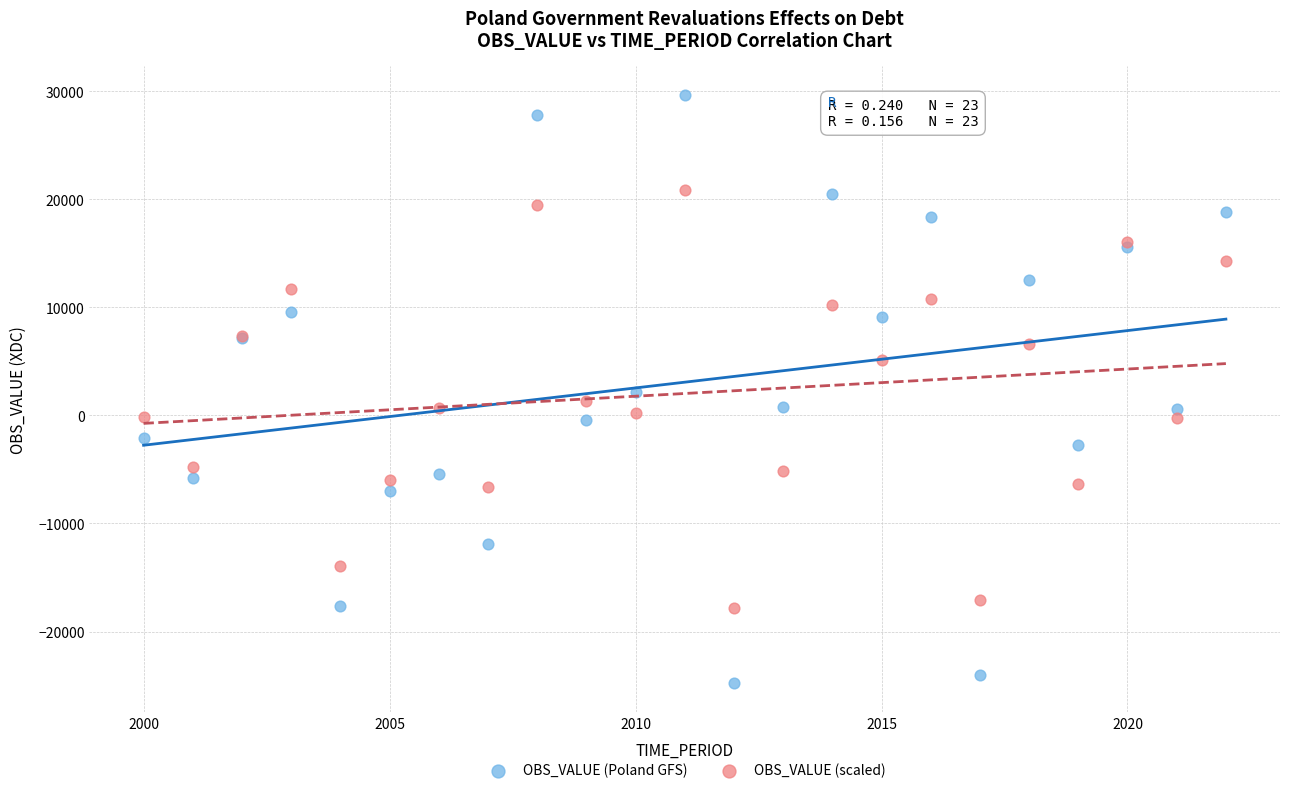

Which series contains the highest Y value?

OBS_VALUE (Poland GFS)